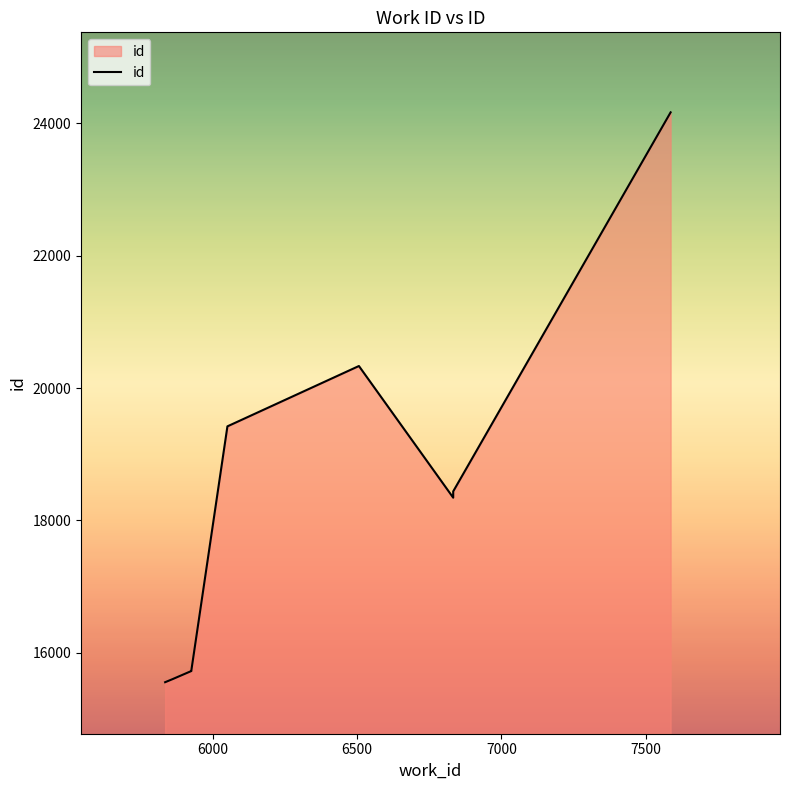

What is the maximum value shown in the chart?

24162